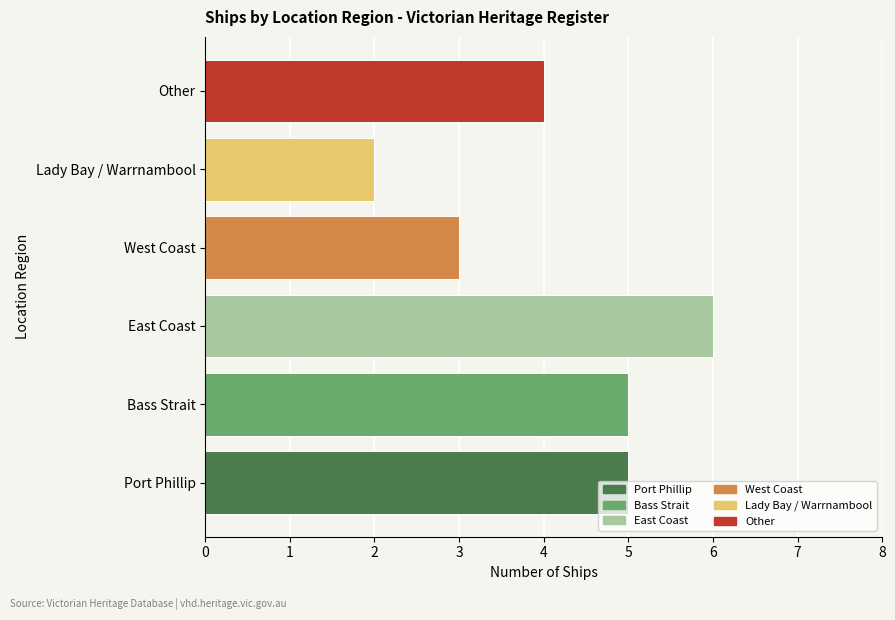

What position from the left is Bass Strait?

2